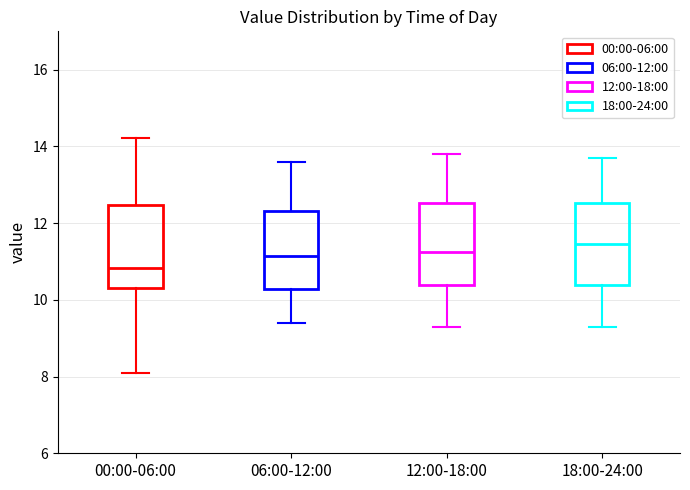

Where does the upper whisker of the box for 00:00-06:00 end on the y-axis? The values are not printed on the chart, so give them approximately, as read against the axis.

14.2